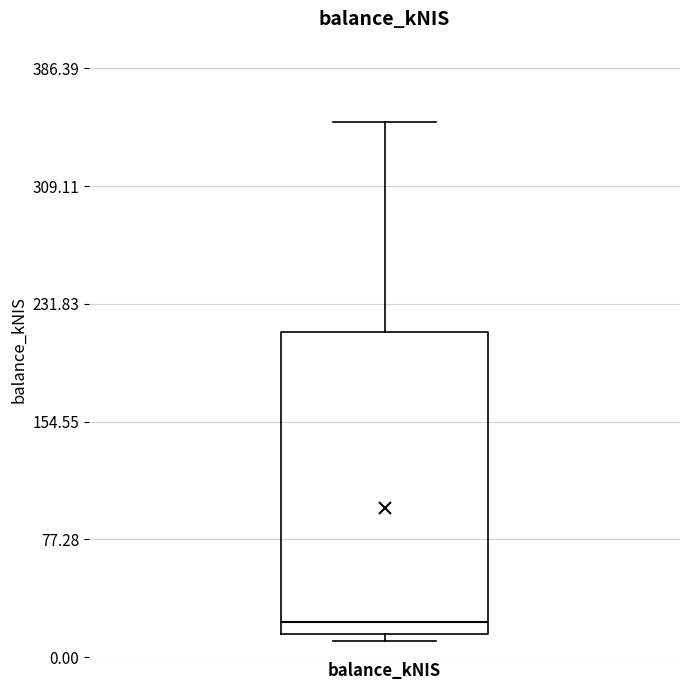

Transcribe this box plot: give where the median line is, the range the box spans, and where the two whiskers end, as read against the y-axis. The values are not printed on the chart, so give them approximately, as read against the axis.

median 20 (just above the box's lower edge), box 20 to 210, whiskers 10 to 350